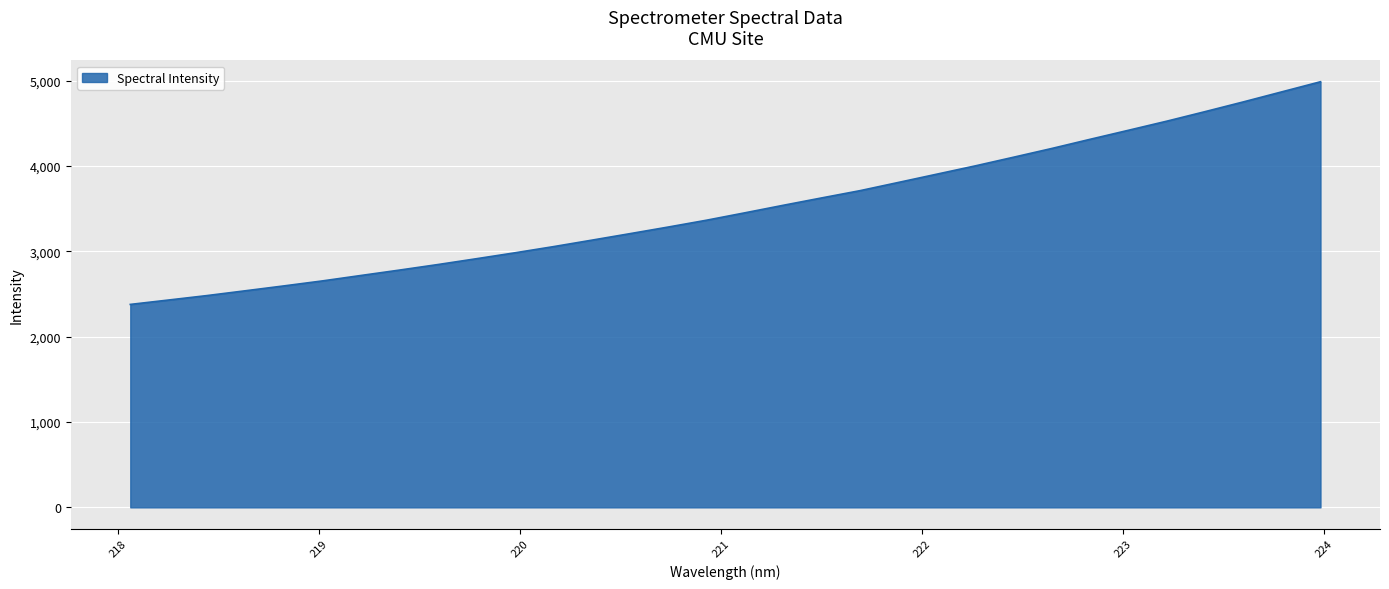

What is the difference between the second highest and second lowest values?

2439.8